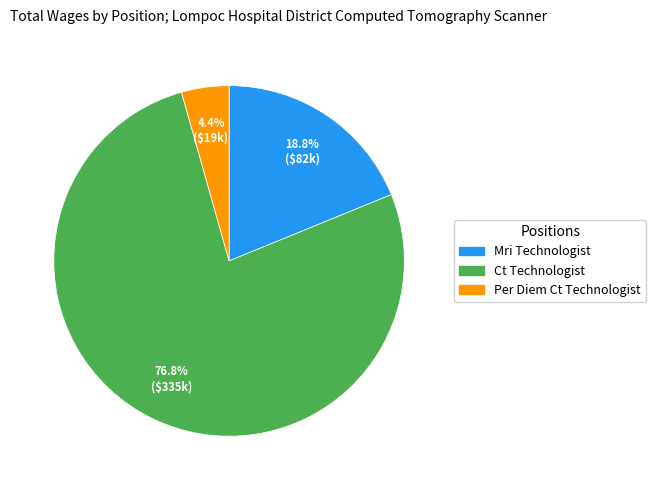

To the nearest percent, what percentage of the pie is Ct Technologist?

77%